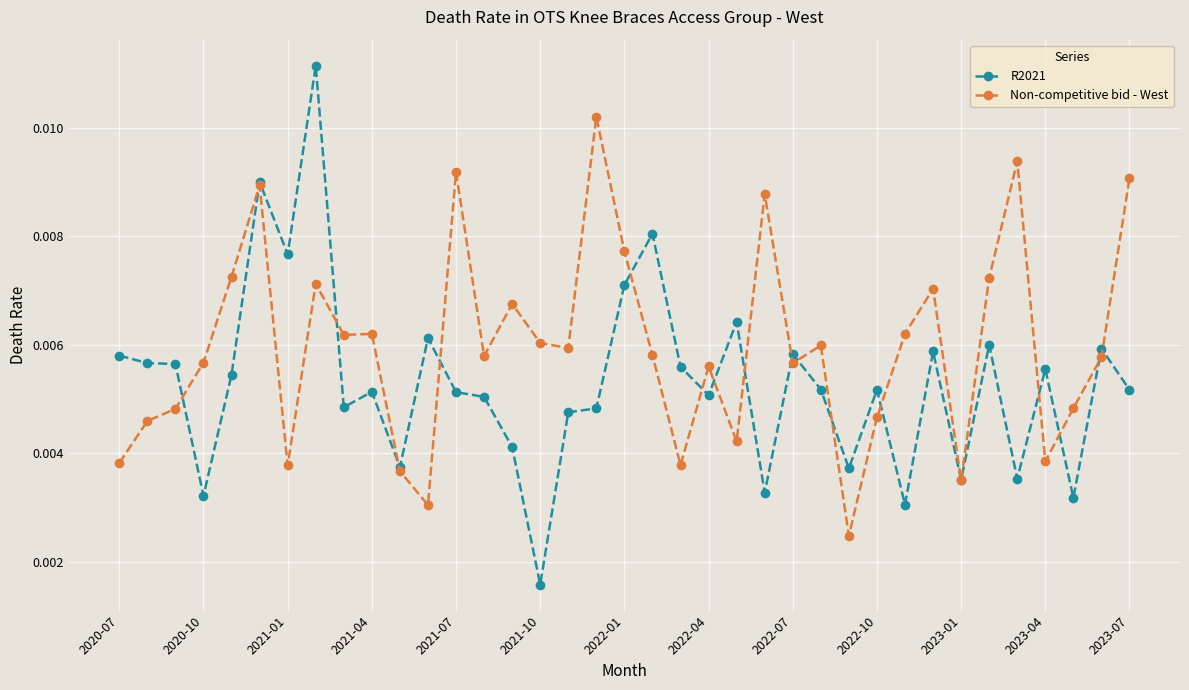

List the series in order of their overall mean, highest first.

Non-competitive bid - West, R2021